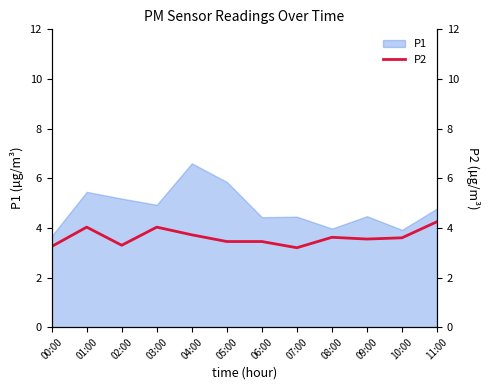

Where is the first local maximum?

01:00